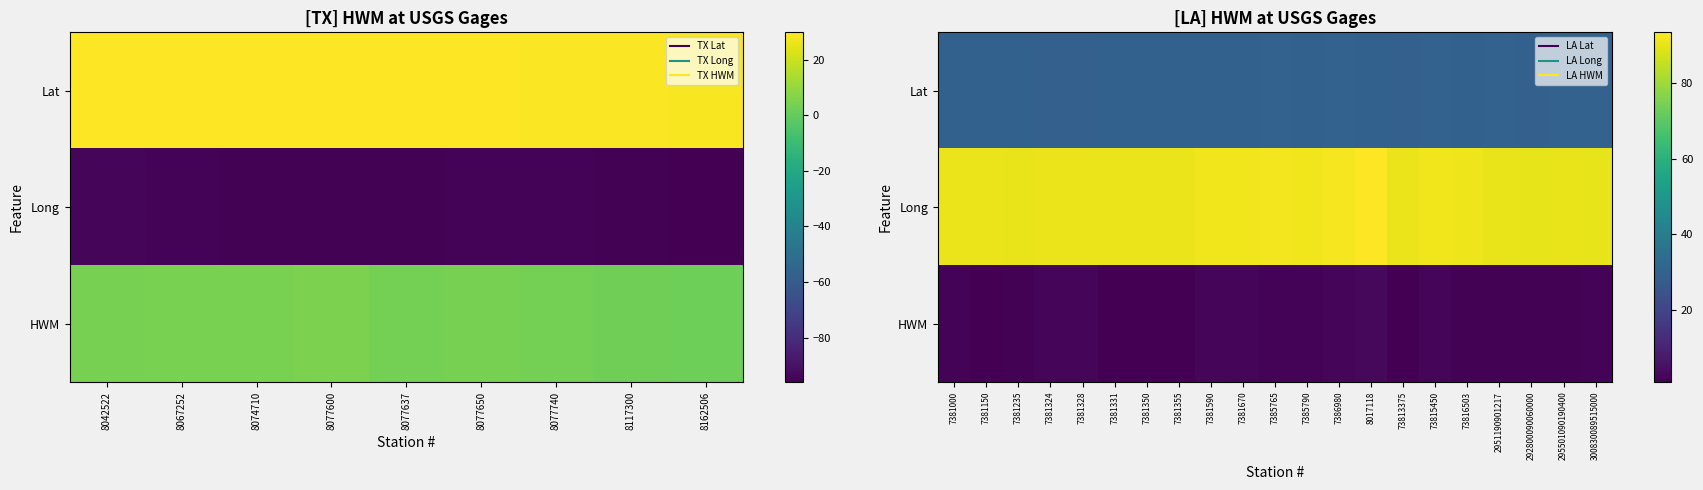

The Lat series shows 12.8 at 7381590. True or false?

False